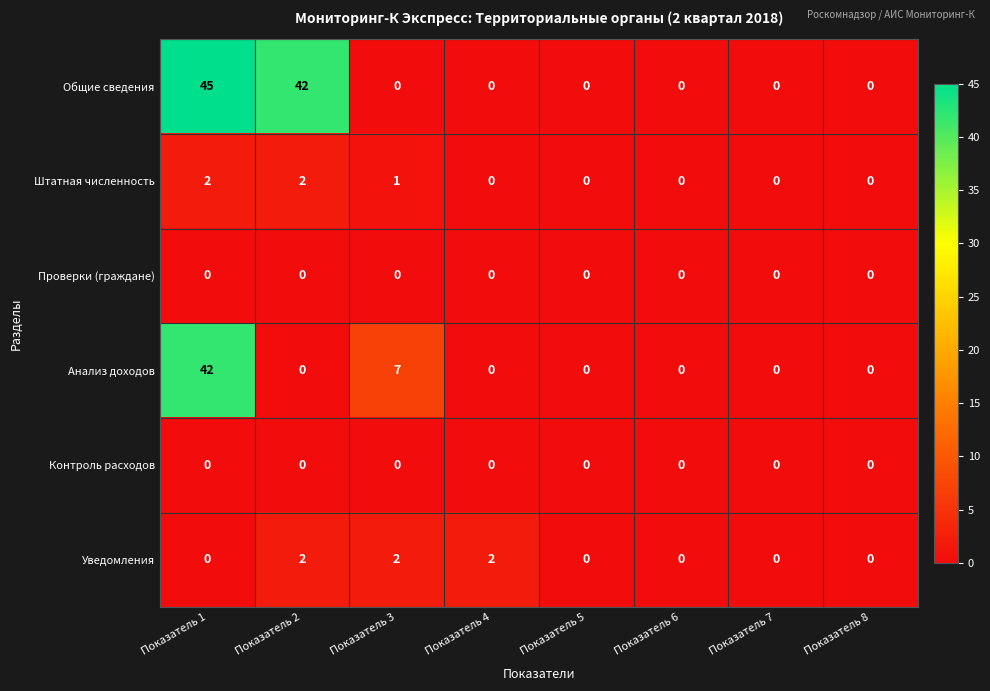

What is the greatest value displayed?

45